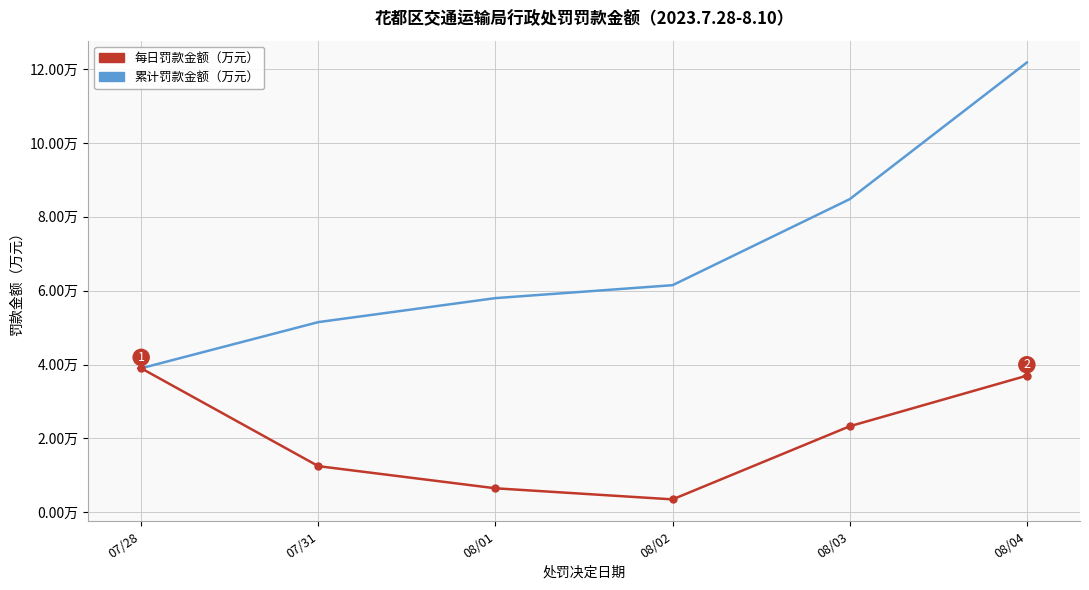

What is the label of the 3rd point from the left?

08/01